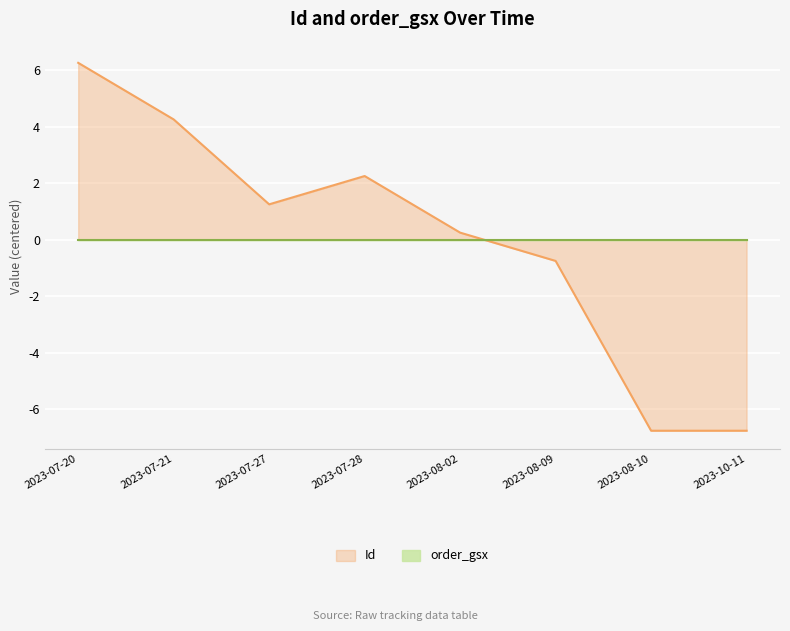

Reading left to right, what are all the values shown in this chart?

2023-07-20=6.2	2023-07-21=4.2	2023-07-27=1.2	2023-07-28=2.2	2023-08-02=0.2	2023-08-09=-0.8	2023-08-10=-6.8	2023-10-11=-6.8